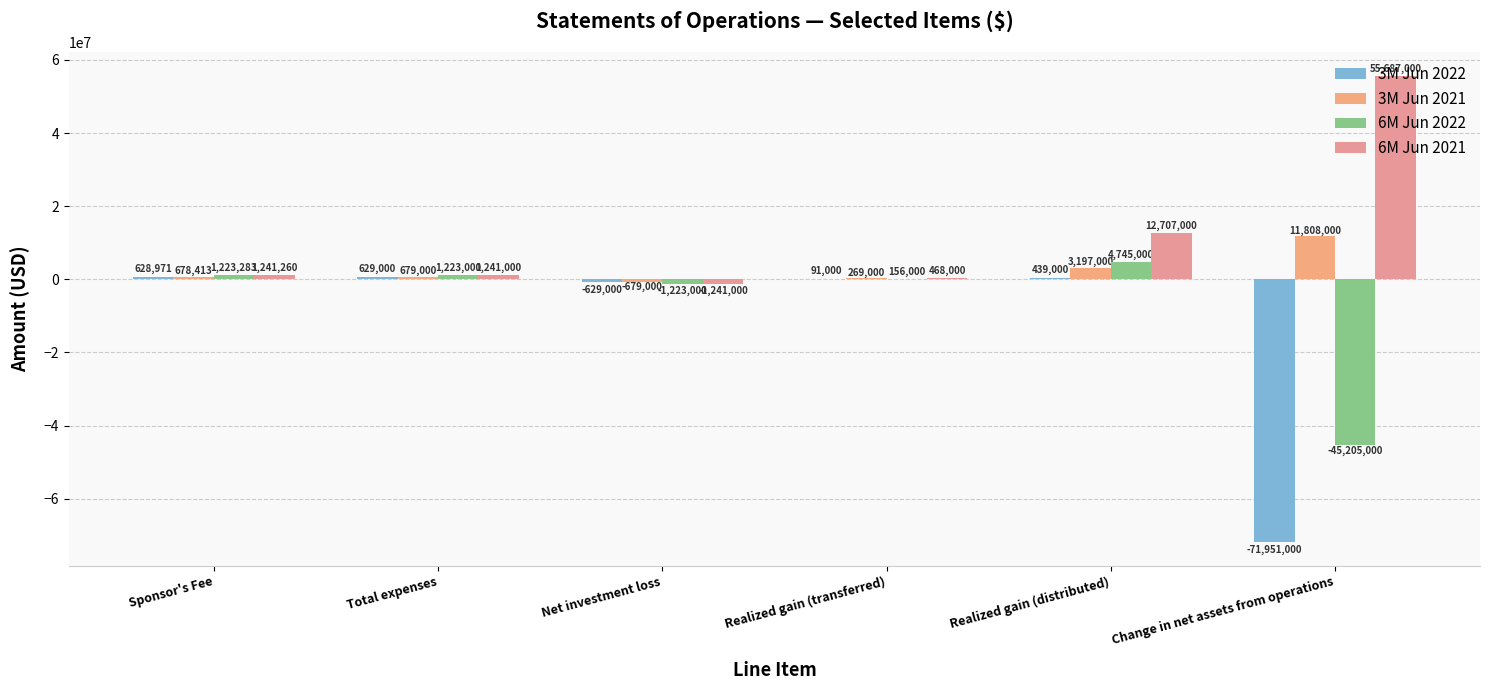

Which series has the largest total across all categories?

6M Jun 2021